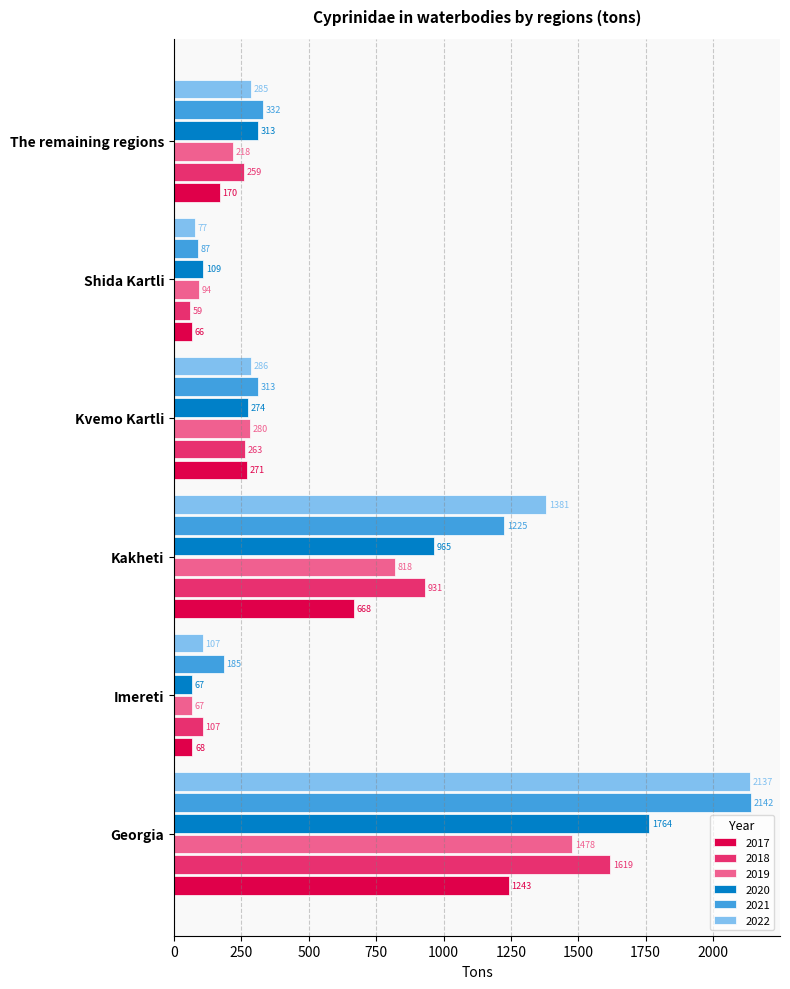

What is the difference between the second highest and second lowest values in the 2019 series?

724.5